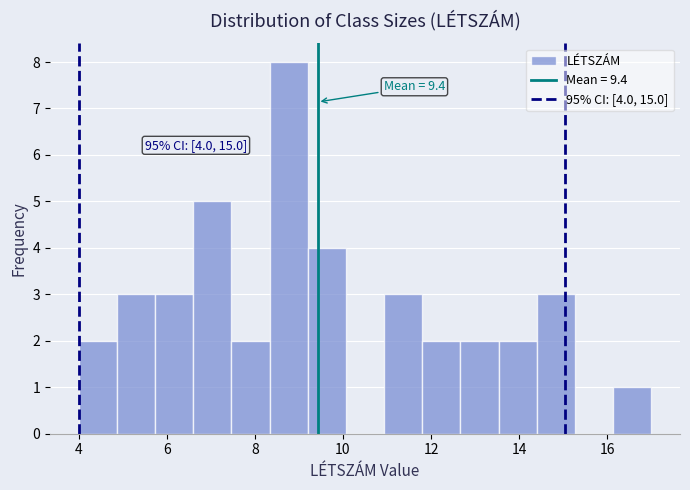

Over which range of the x-axis is the bar tallest?

8.4 to 9.2